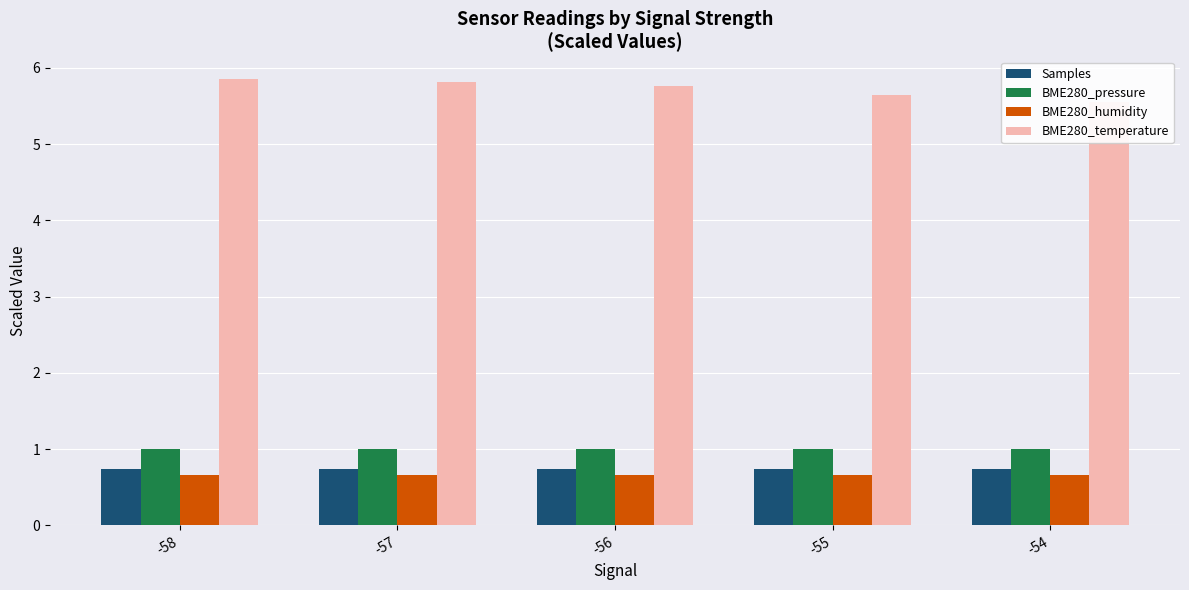

Reading left to right, extract all data points from this chart.

Samples: -58=0.7	-57=0.7	-56=0.7	-55=0.7	-54=0.7
BME280_pressure: -58=1.0	-57=1.0	-56=1.0	-55=1.0	-54=1.0
BME280_humidity: -58=0.7	-57=0.7	-56=0.7	-55=0.7	-54=0.7
BME280_temperature: -58=5.9	-57=5.8	-56=5.8	-55=5.7	-54=5.6